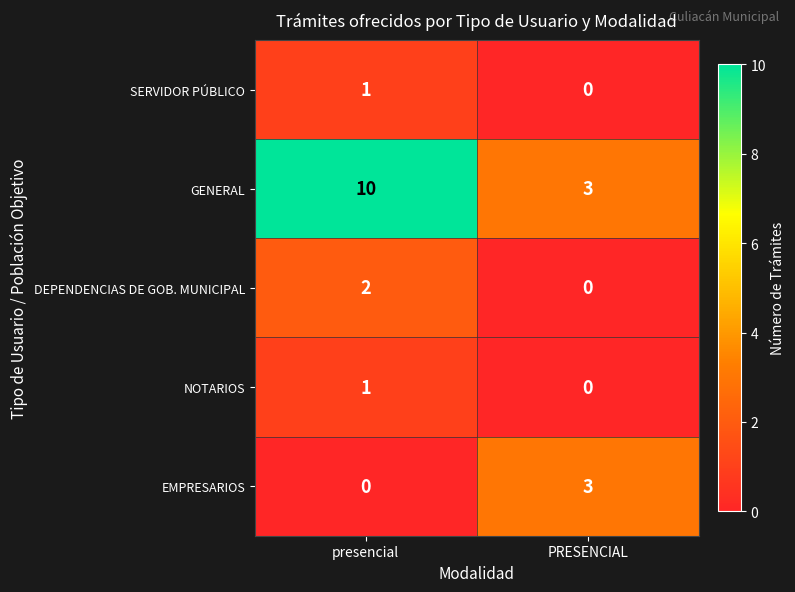

Where is NOTARIOS nearest to the value 0?

PRESENCIAL